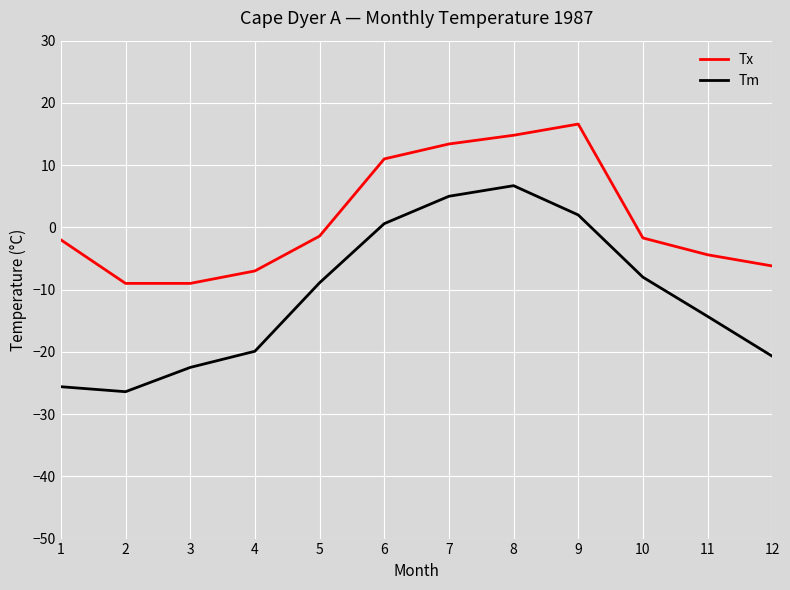

Rank the series by their average value, from lowest to highest.

Tm, Tx